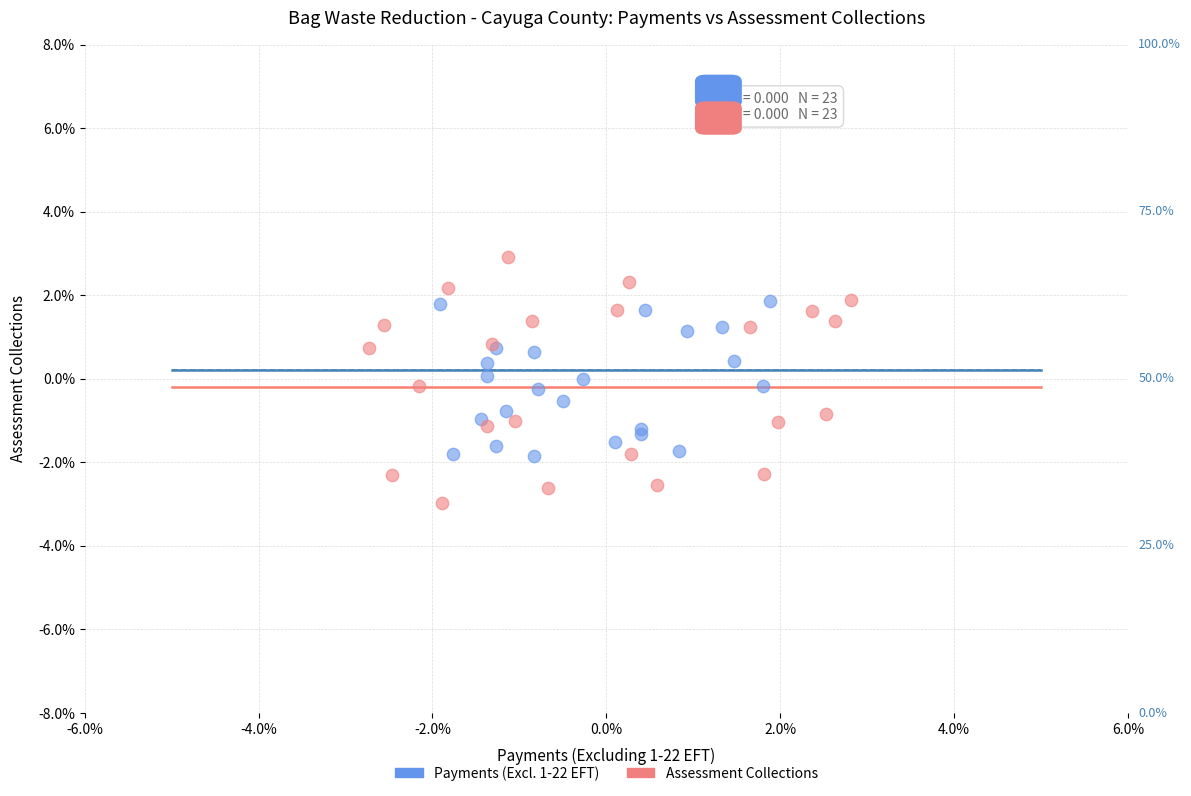

What are all the series names shown in the legend?

Payments (Excl. 1-22 EFT), Assessment Collections